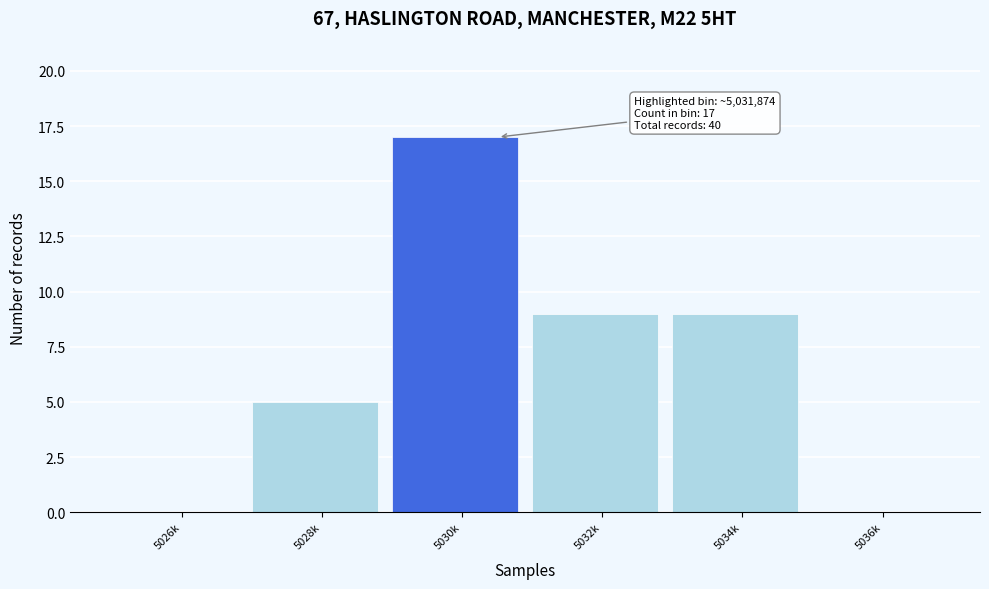

Reading left to right, what are all the values shown in this chart?

5026k=0	5028k=5	5030k=17	5032k=9	5034k=9	5036k=0